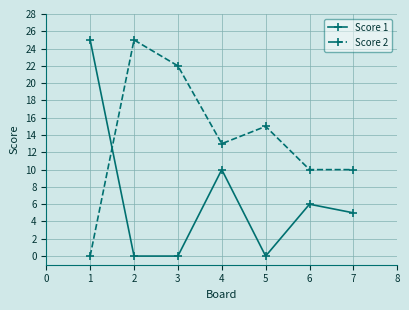

Reading right to left, transcribe all the data shown in this chart.

Score 1: 5	6	0	10	0	0	25
Score 2: 10	10	15	13	22	25	0